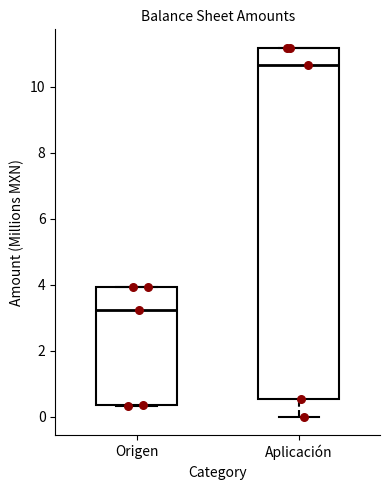

Which box is the tallest, from its lower edge to its upper edge?

Aplicación